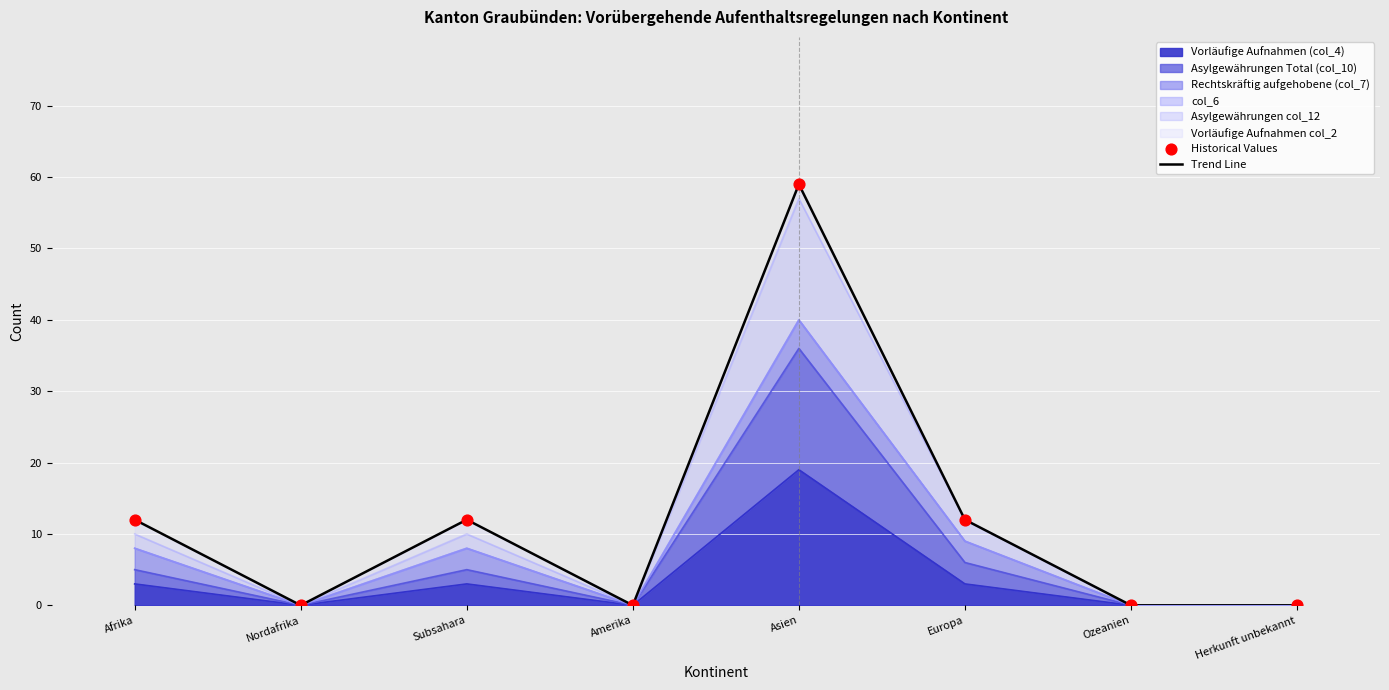

At which category is the sum across all series the highest?

Asien